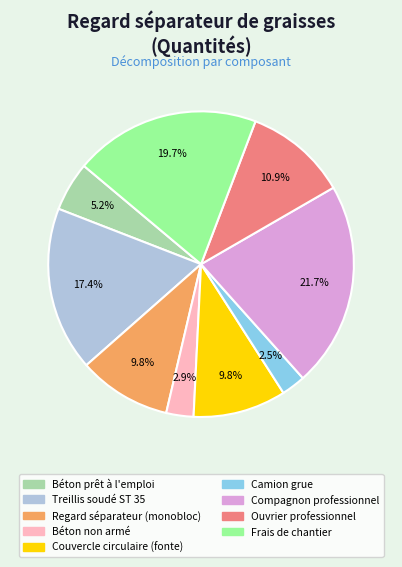

What percentage is the Béton non armé slice, to the nearest percent?

3%